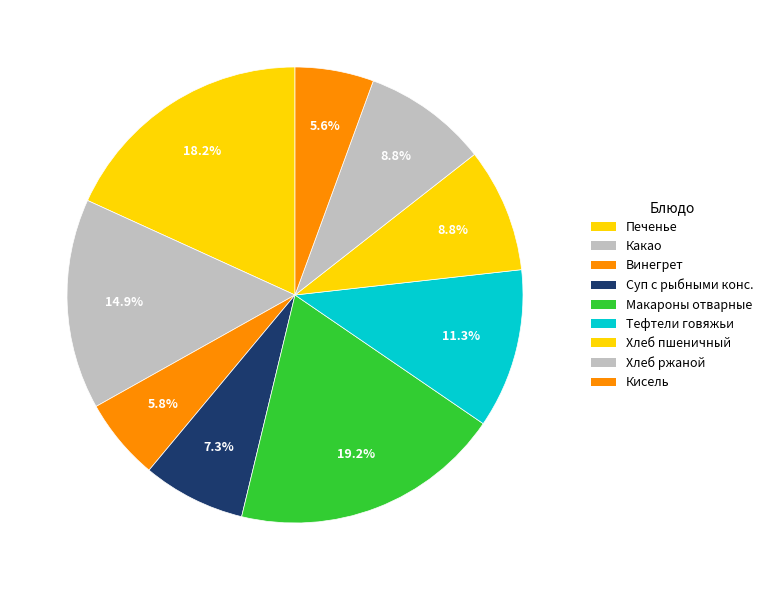

How many segments does this pie chart have?

9